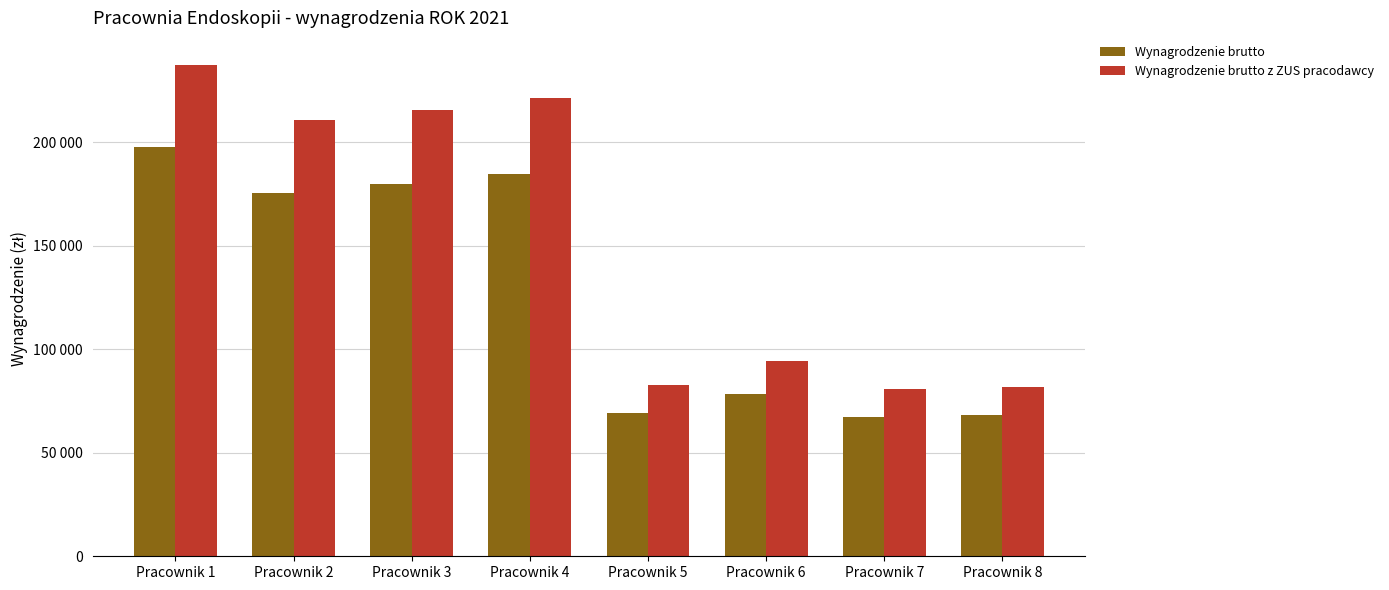

What are all the series names shown in the legend?

Wynagrodzenie brutto, Wynagrodzenie brutto z ZUS pracodawcy